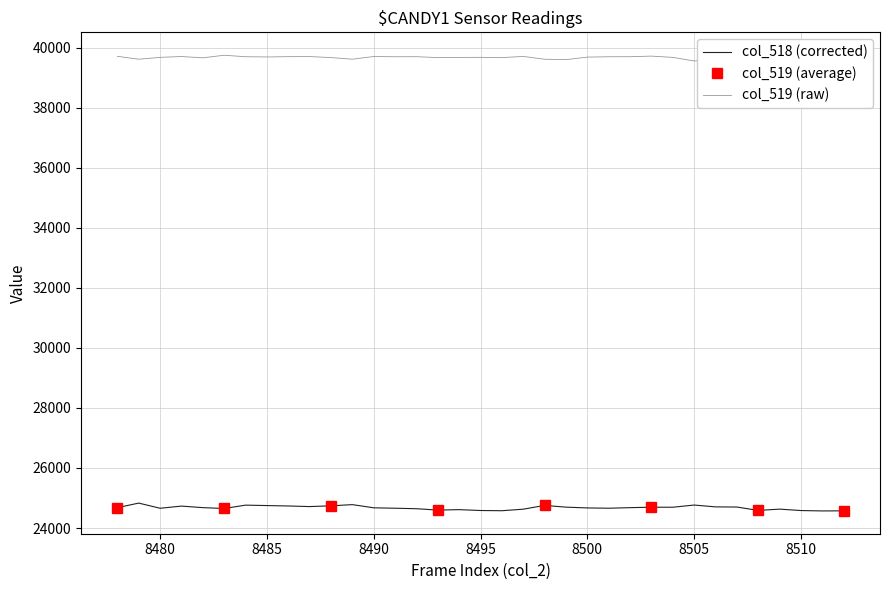

List the series in order of their peak value, highest first.

col_519, col_518